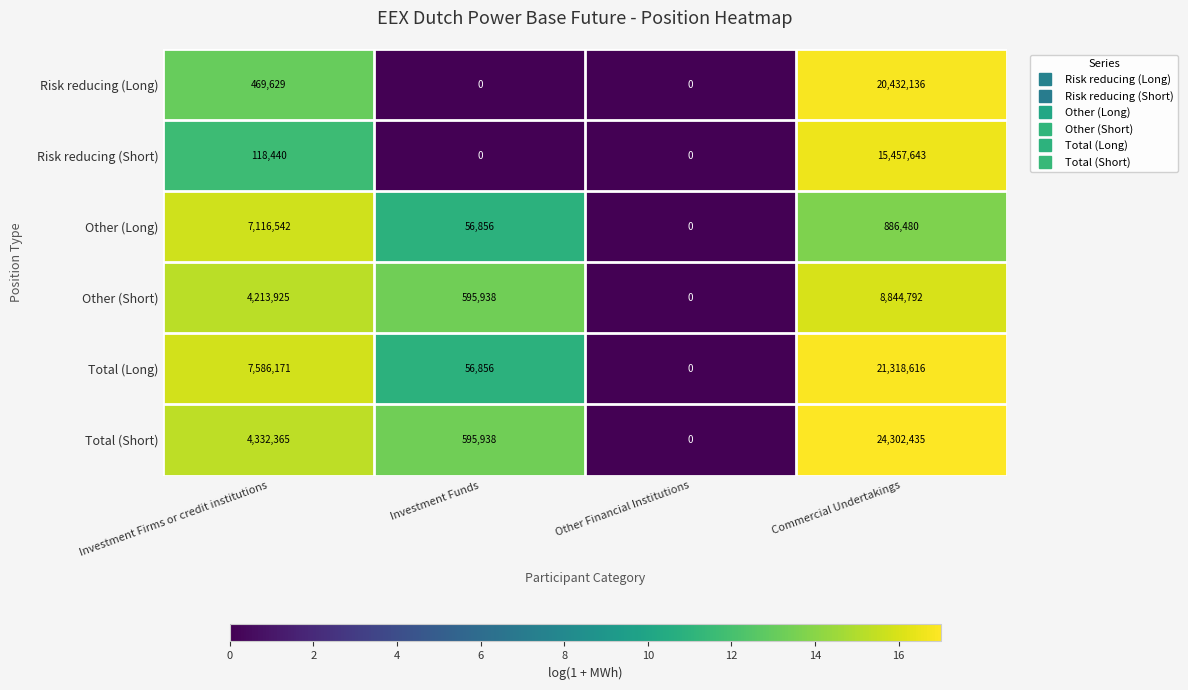

Reading left to right, what are all the values shown in this chart?

Risk reducing (Long): Investment Firms or credit institutions=469629	Investment Funds=0	Other Financial Institutions=0	Commercial Undertakings=20432136
Risk reducing (Short): Investment Firms or credit institutions=118440	Investment Funds=0	Other Financial Institutions=0	Commercial Undertakings=15457643
Other (Long): Investment Firms or credit institutions=7116542	Investment Funds=56856	Other Financial Institutions=0	Commercial Undertakings=886480
Other (Short): Investment Firms or credit institutions=4213925	Investment Funds=595938	Other Financial Institutions=0	Commercial Undertakings=8844792
Total (Long): Investment Firms or credit institutions=7586171	Investment Funds=56856	Other Financial Institutions=0	Commercial Undertakings=21318616
Total (Short): Investment Firms or credit institutions=4332365	Investment Funds=595938	Other Financial Institutions=0	Commercial Undertakings=24302435